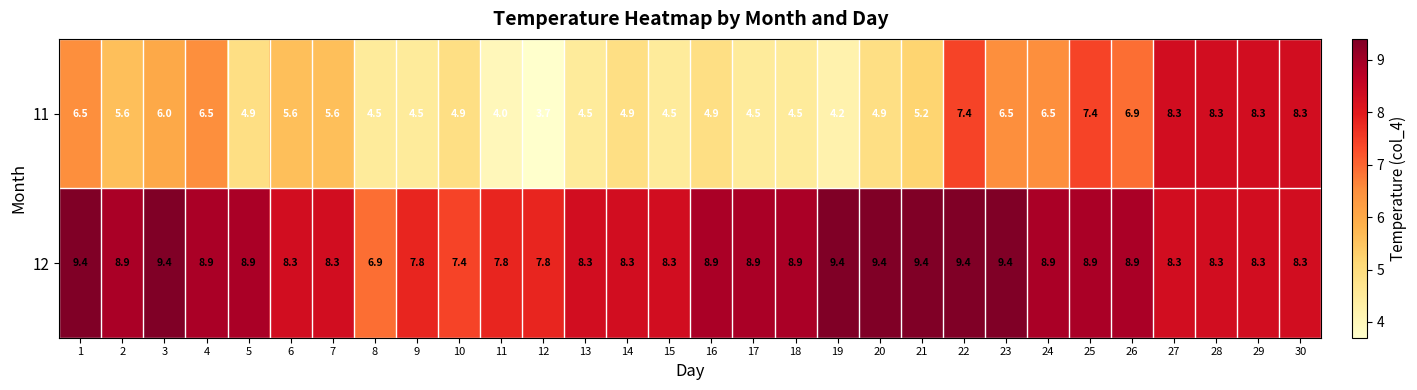

Between 11 and 19, which series saw the biggest shift?

12